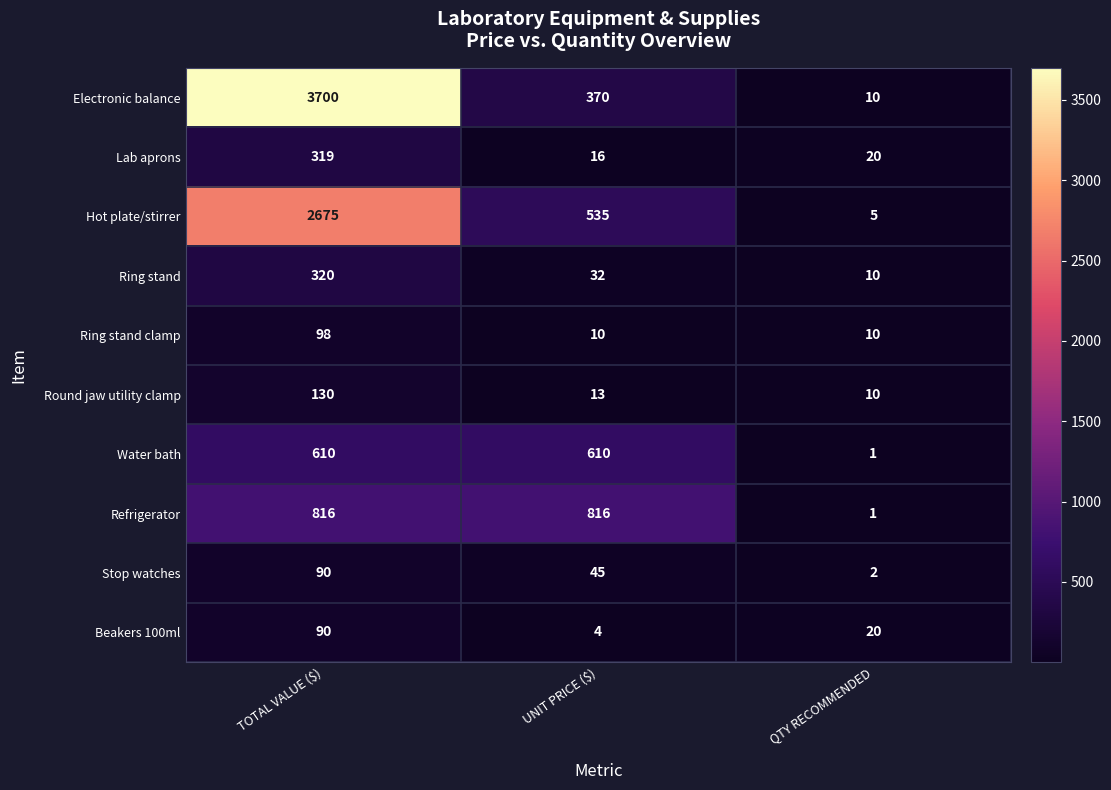

The value of Round jaw utility clamp at QTY RECOMMENDED is 10. True or false?

True